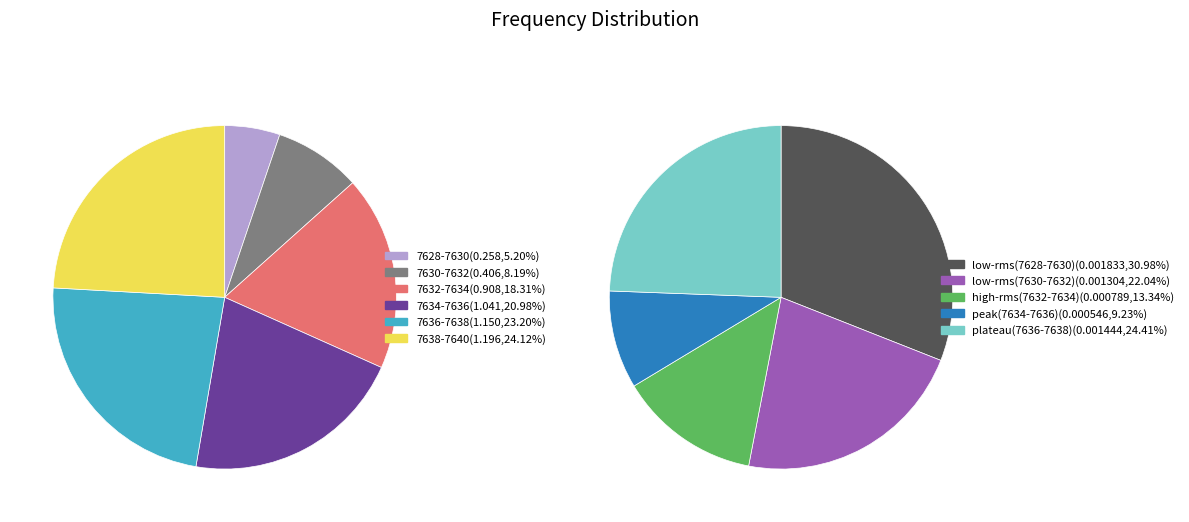

Which slice is the smallest?

7628.0